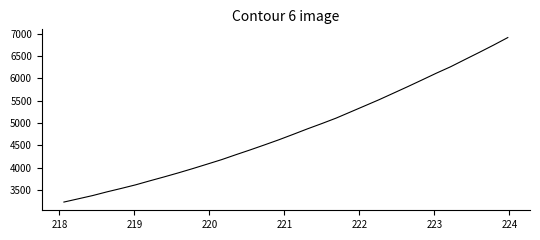

What is the minimum value shown in the chart?

3229.4